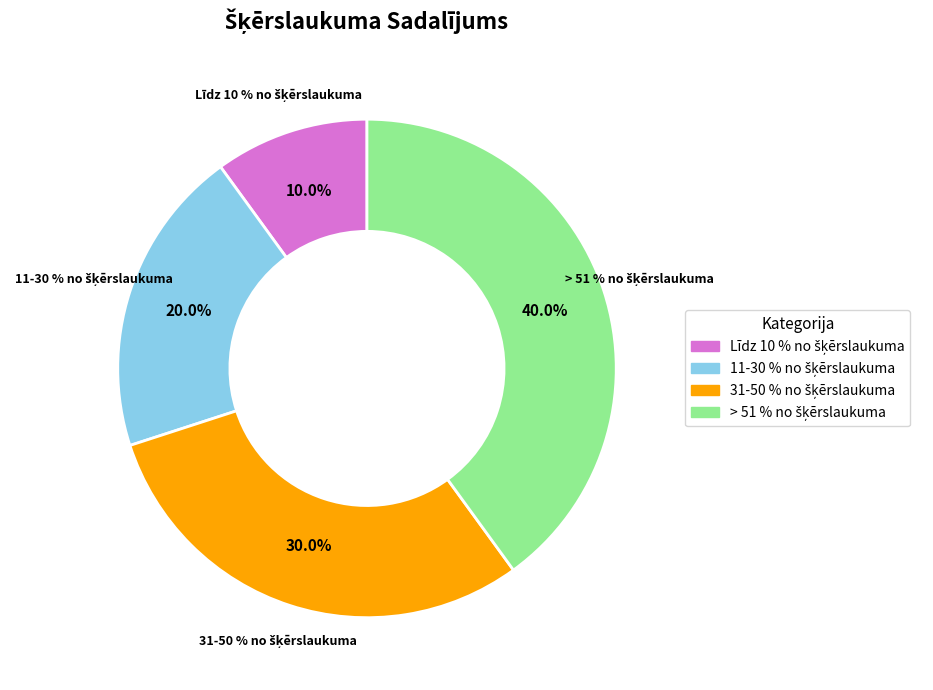

To the nearest percent, what is the combined percentage of 11-30 % no šķērslaukuma and Līdz 10 % no šķērslaukuma?

30%